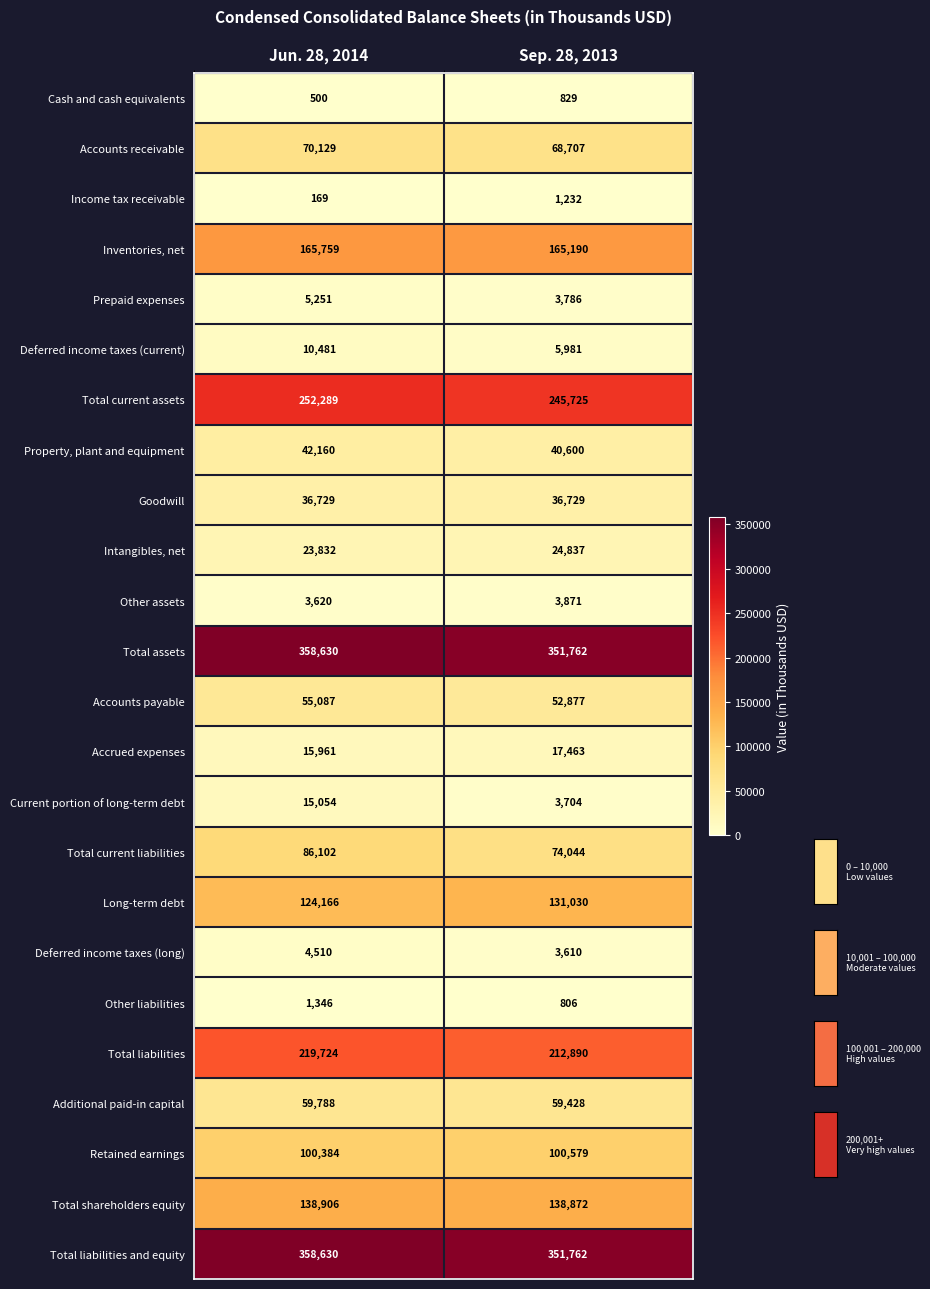

At how many categories does at least one series exceed 327174?

2